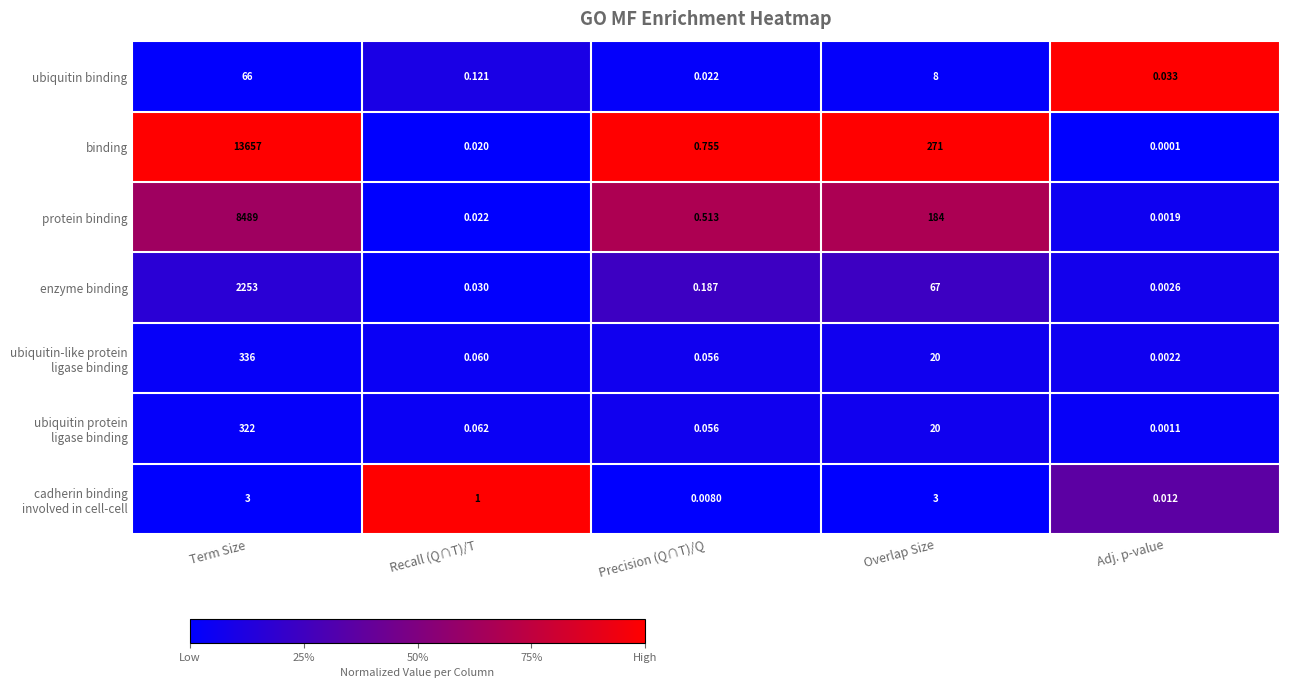

Which category has the highest value across all series?

Term Size